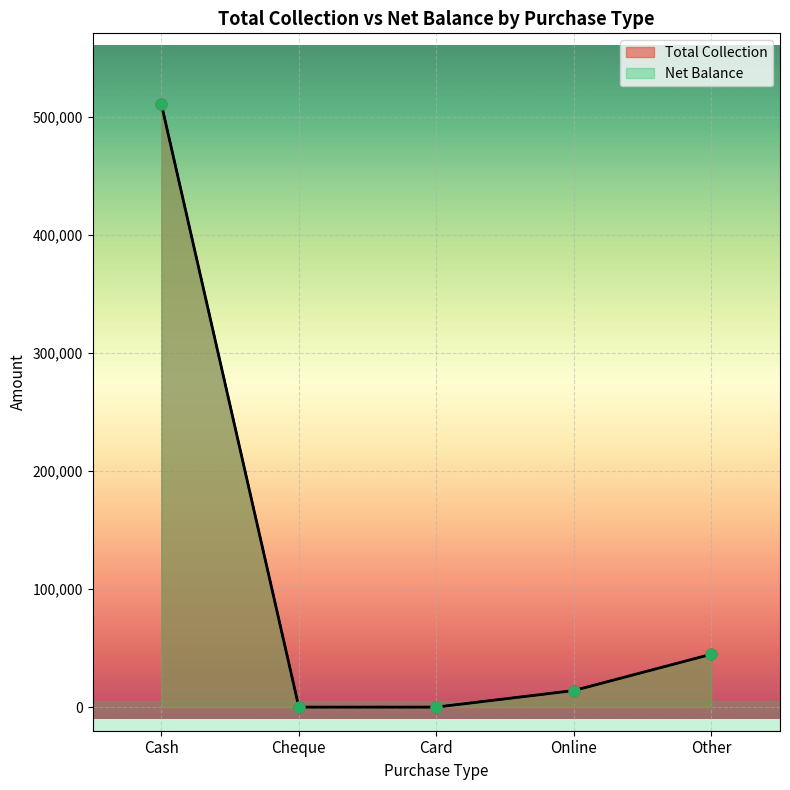

What are all the series names shown in the legend?

Total Collection, Net Balance